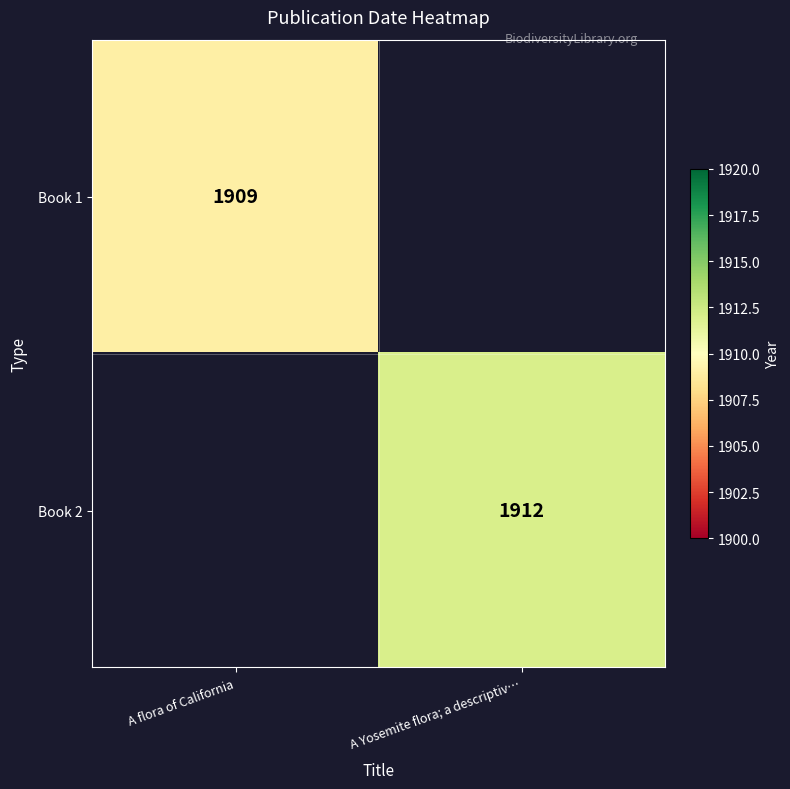

True or false: Book 2 has a value of 1089 at A Yosemite flora; a descriptiv….

False